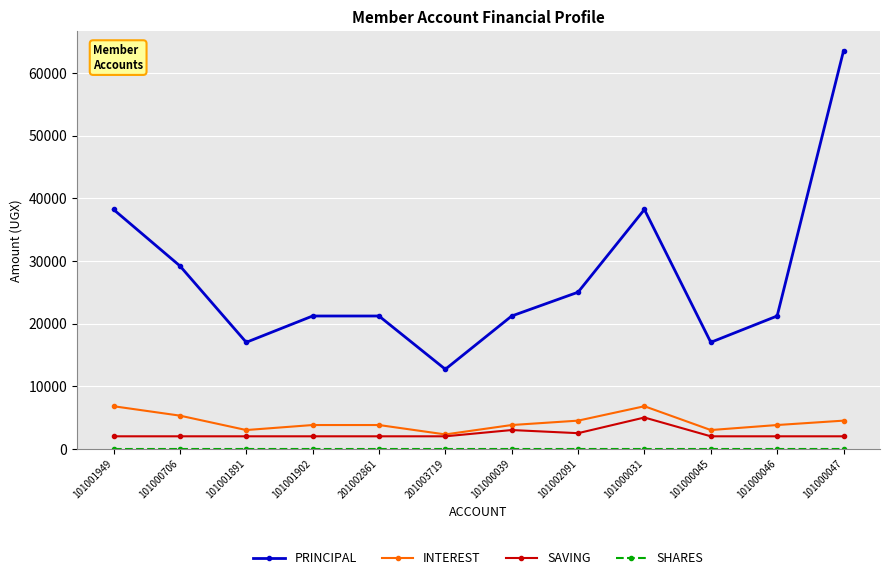

True or false: PRINCIPAL and INTEREST intersect in this chart.

False